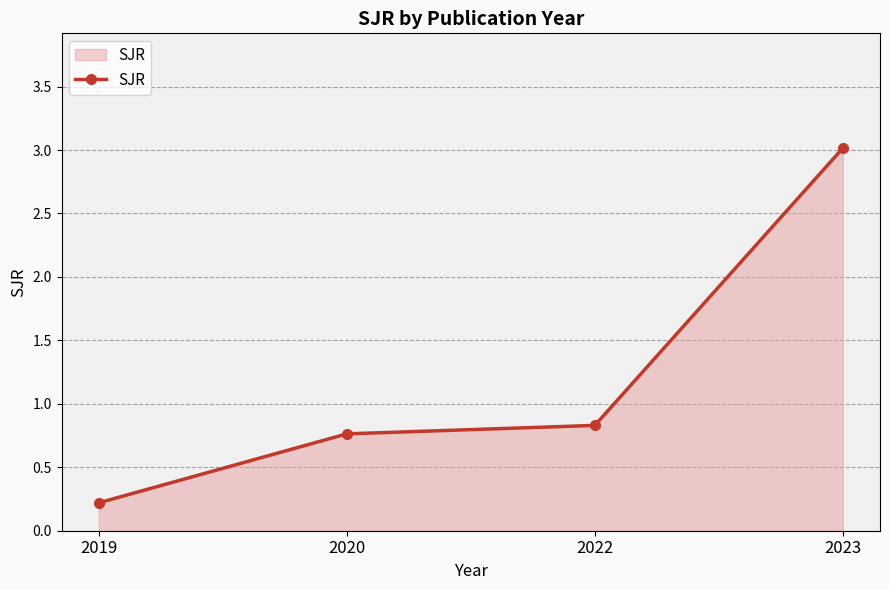

Which label corresponds to the largest value in the chart?

2023